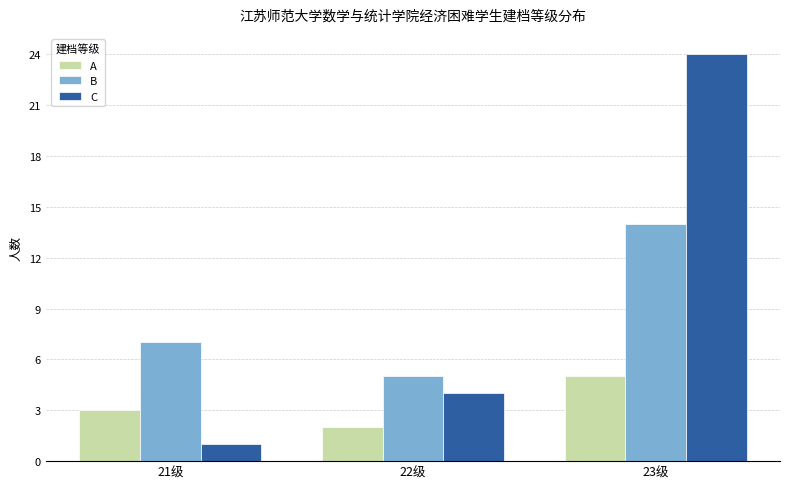

What is the total value across all series at 22级?

11